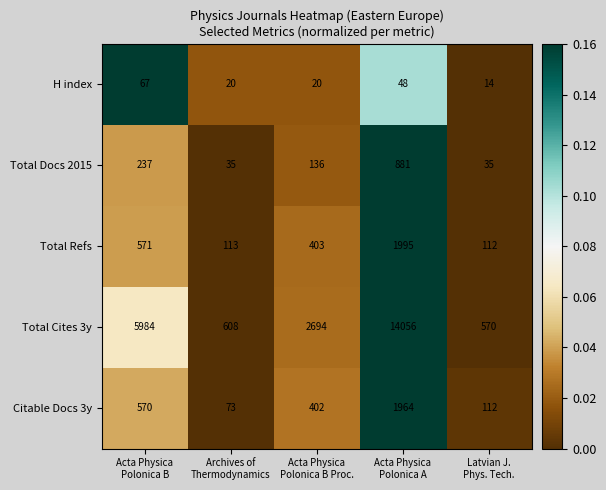

Rank the series by their maximum value, from lowest to highest.

H index, Total Docs 2015, Citable Docs 3y, Total Refs, Total Cites 3y